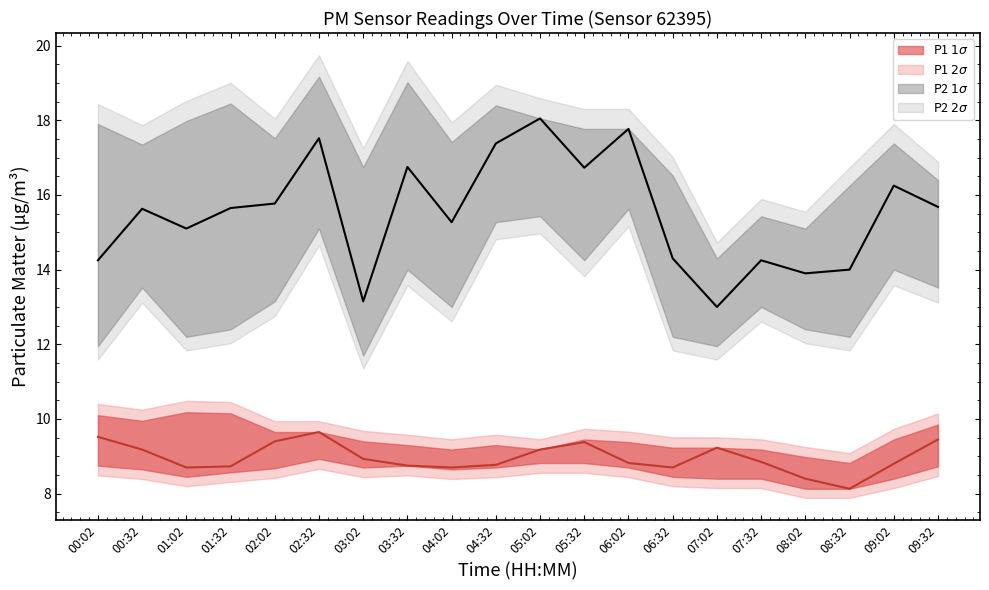

At which category does P1 (center) reach its first local valley?

01:02